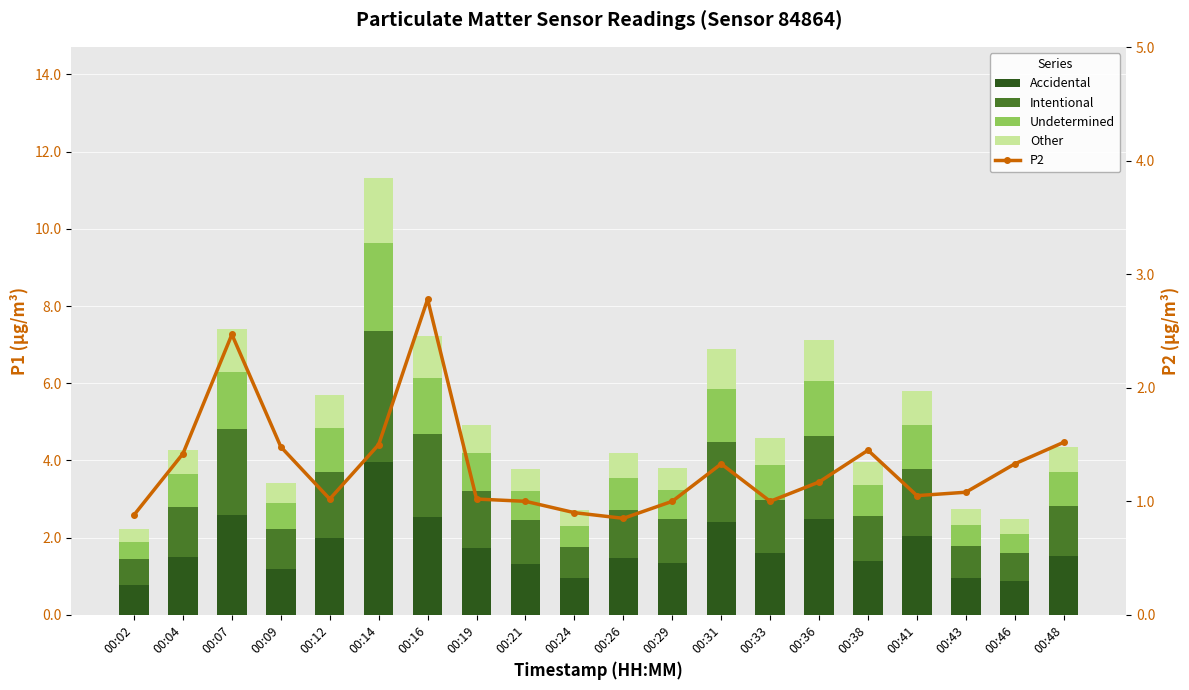

How many distinct data groups are displayed?

5